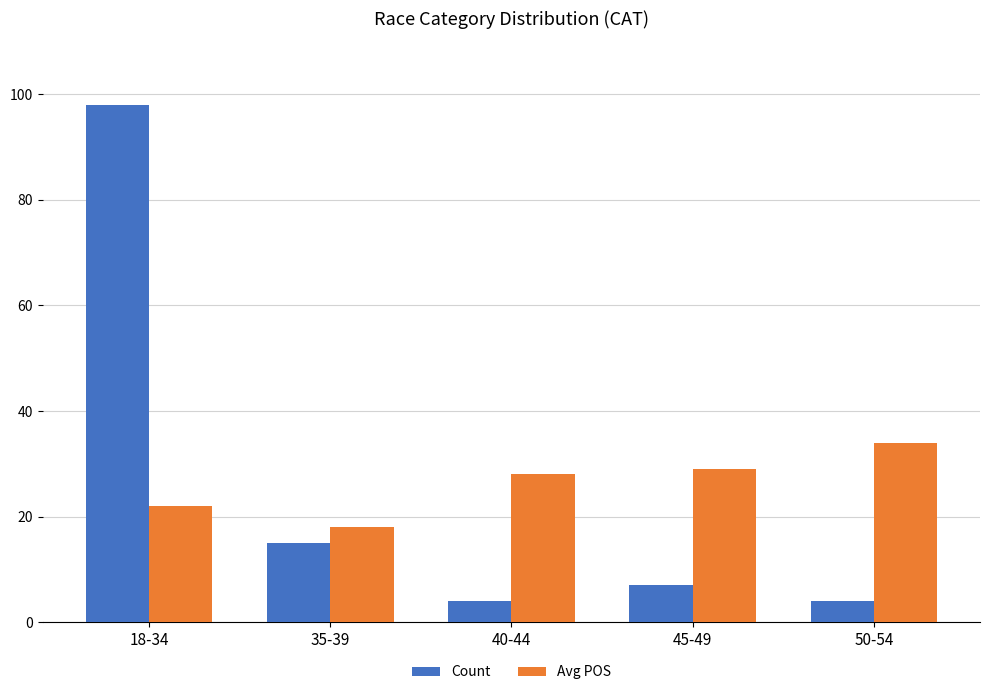

At which label does Count reach its peak?

18-34